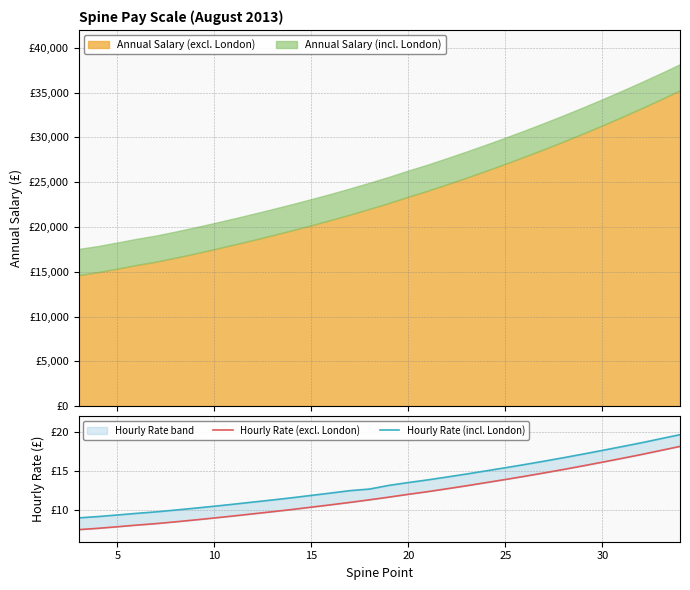

True or false: Hourly Rate (excl. London) and Hourly Rate (incl. London) cross at least once.

False